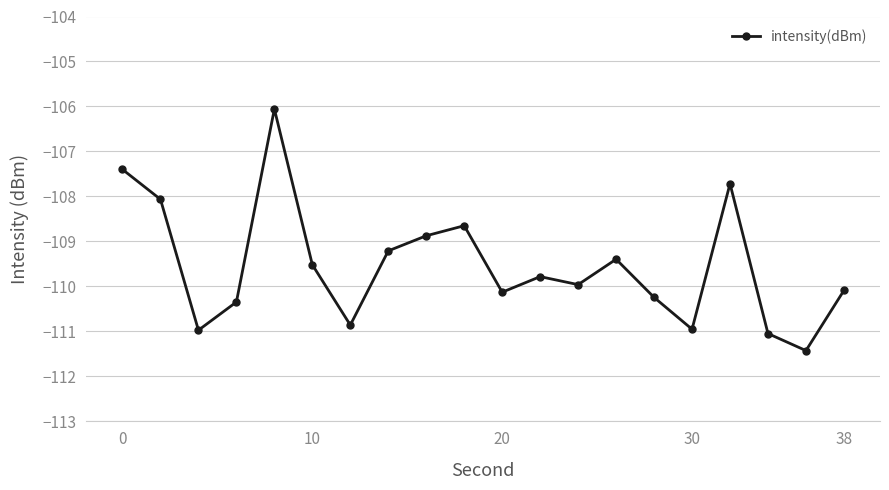

Reading left to right, list all the values displayed in this chart.

-107.4	-108.1	-111.0	-110.3	-106.1	-109.5	-110.9	-109.2	-108.9	-108.7	-110.1	-109.8	-110.0	-109.4	-110.2	-111.0	-107.7	-111.0	-111.4	-110.1